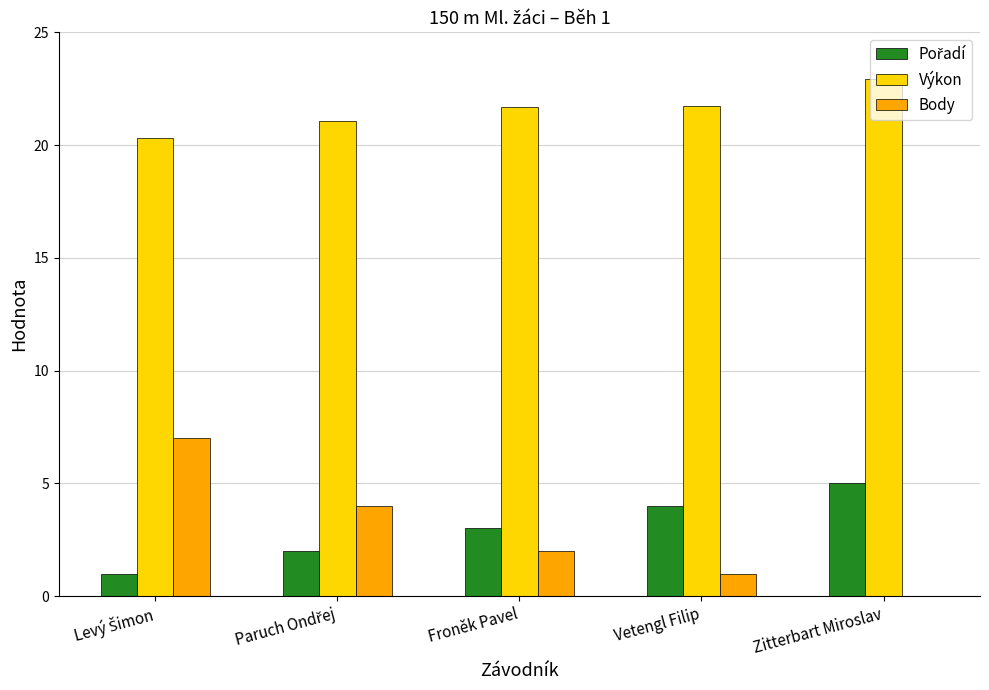

What is the sum of all Výkon values?

107.7